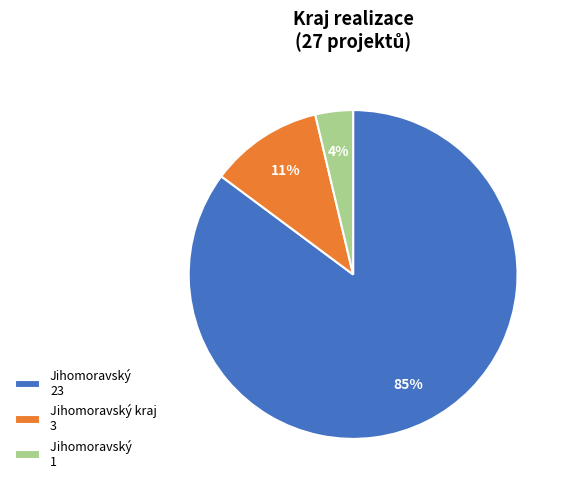

Count the number of slices in the pie.

3